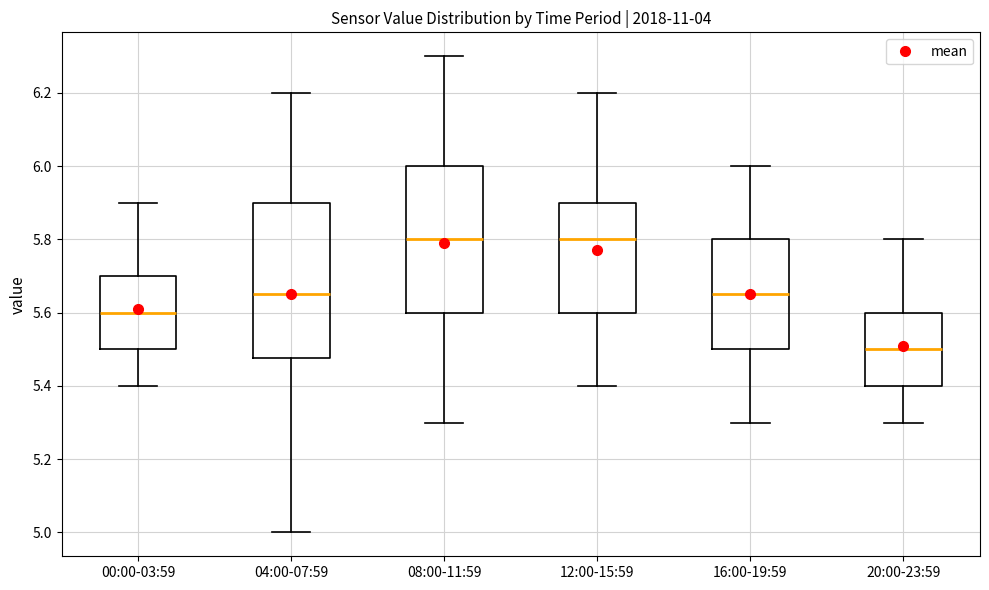

Reading left to right, read every box against the y-axis: the position of its median line, the range the box covers, and the ends of its whiskers. The values are not printed on the chart, so give them approximately, as read against the axis.

00:00-03:59: median 5.60, box 5.50 to 5.70, whiskers 5.40 to 5.90
04:00-07:59: median 5.66, box 5.48 to 5.90, whiskers 5.00 to 6.20
08:00-11:59: median 5.80, box 5.60 to 6.00, whiskers 5.30 to 6.30
12:00-15:59: median 5.80, box 5.60 to 5.90, whiskers 5.40 to 6.20
16:00-19:59: median 5.66, box 5.50 to 5.80, whiskers 5.30 to 6.00
20:00-23:59: median 5.50, box 5.40 to 5.60, whiskers 5.30 to 5.80